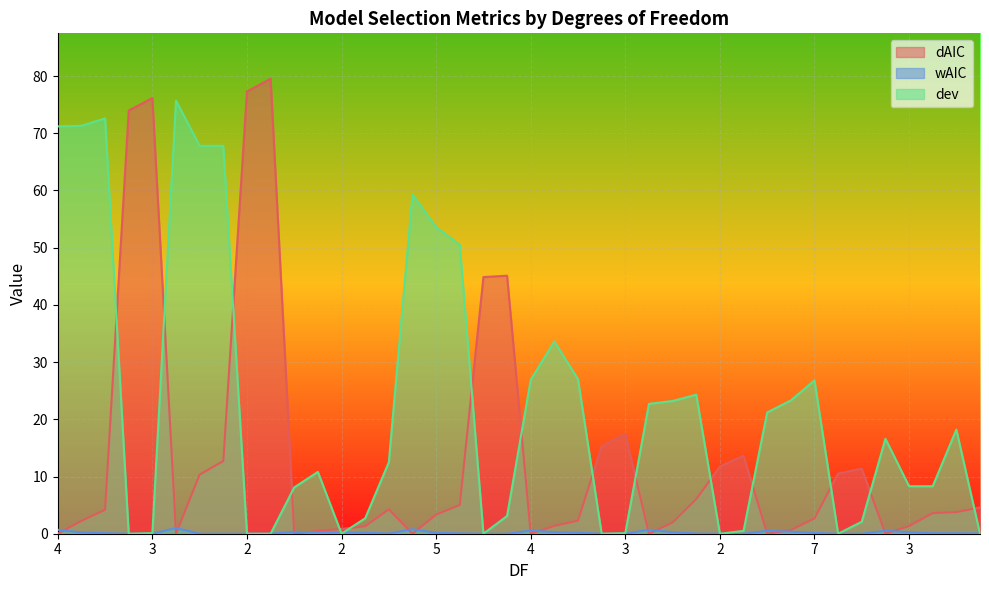

The value of dAIC at 3 is 1.3. True or false?

True